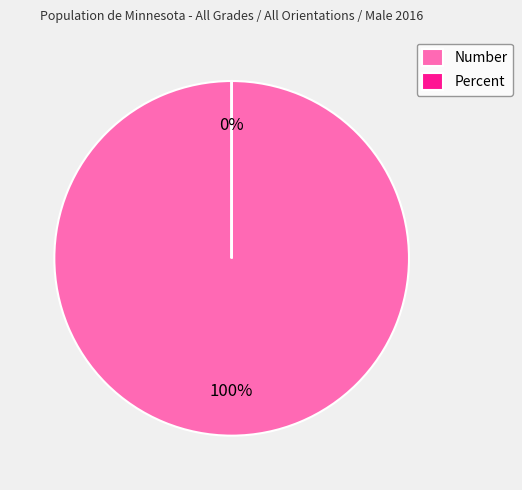

Does any single category account for the majority?

Yes